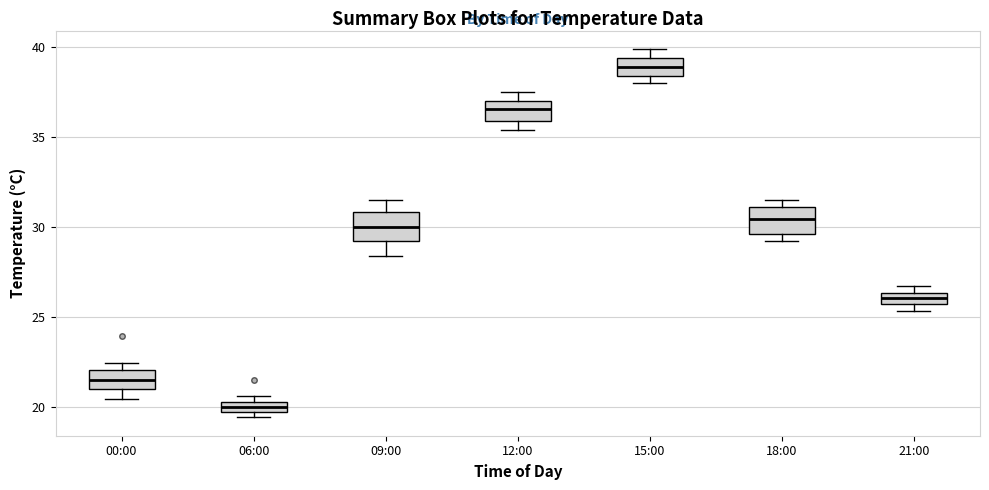

Which box's median line is the lowest?

06:00